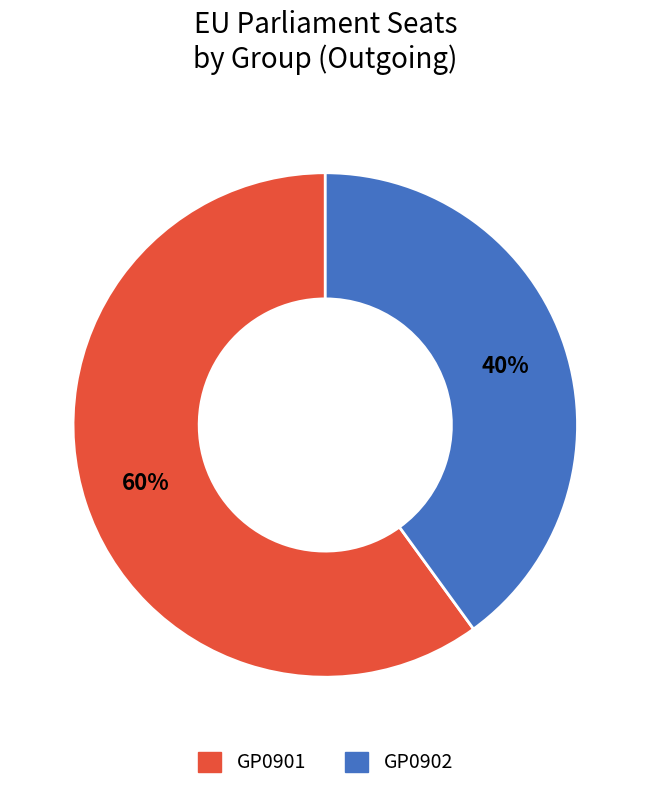

Do GP0901 and GP0902 together represent more than half of the pie?

Yes